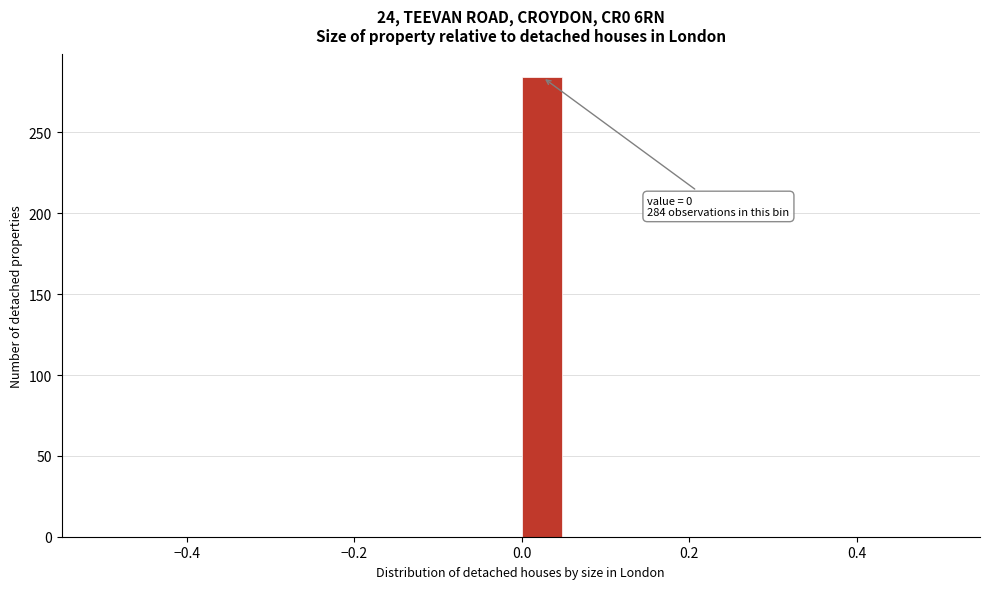

Around what value on the x-axis is the tallest bar? Give the approximate position of its centre, as read against the axis.

0.02